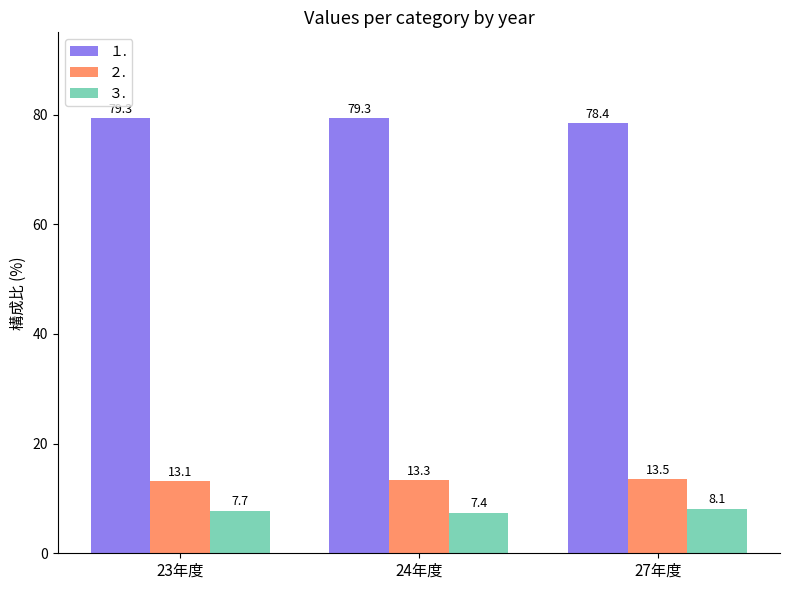

What is the smallest value displayed?

7.4